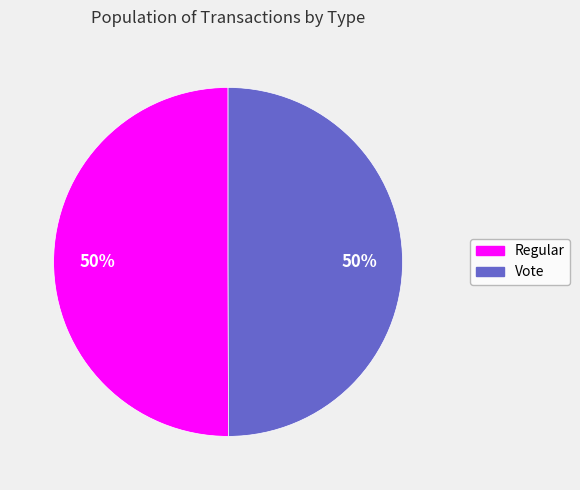

Is it true that Regular is 50% of the pie?

True